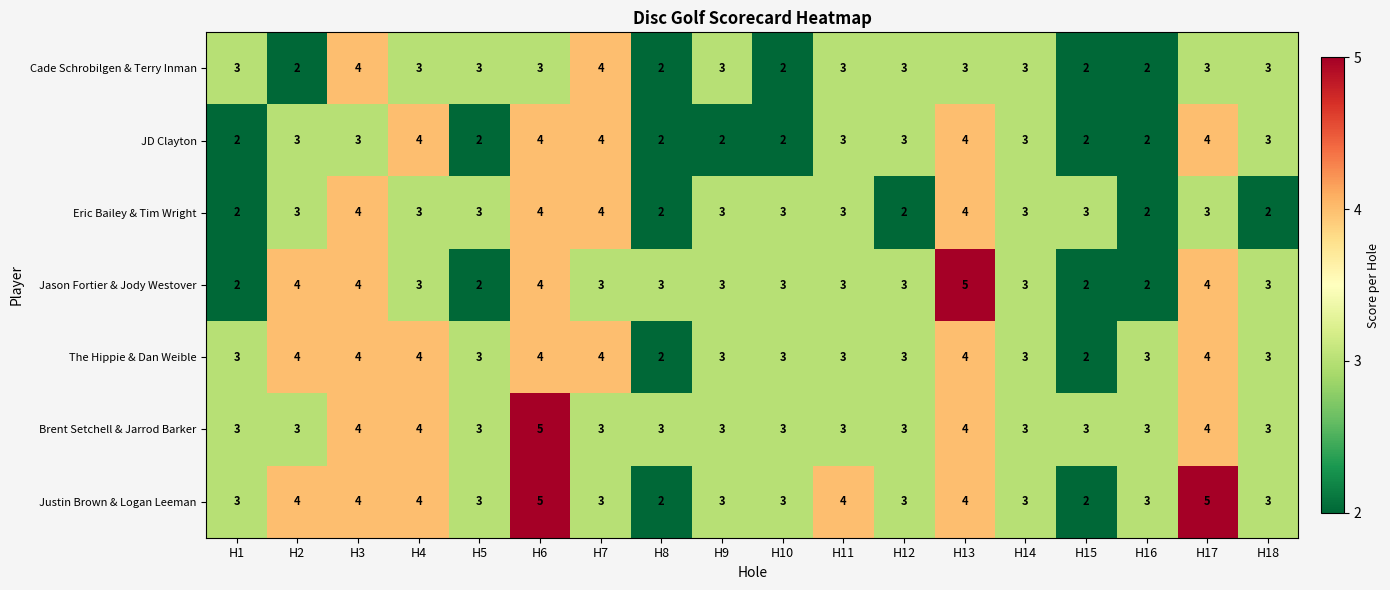

Count the Justin Brown & Logan Leeman values in the range 3 to 4.

14